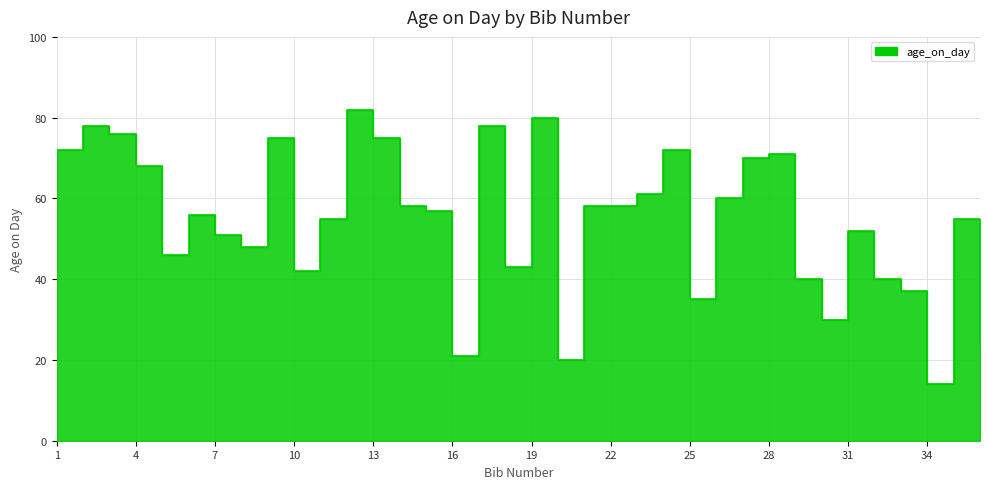

Count the number of categories in the chart.

36